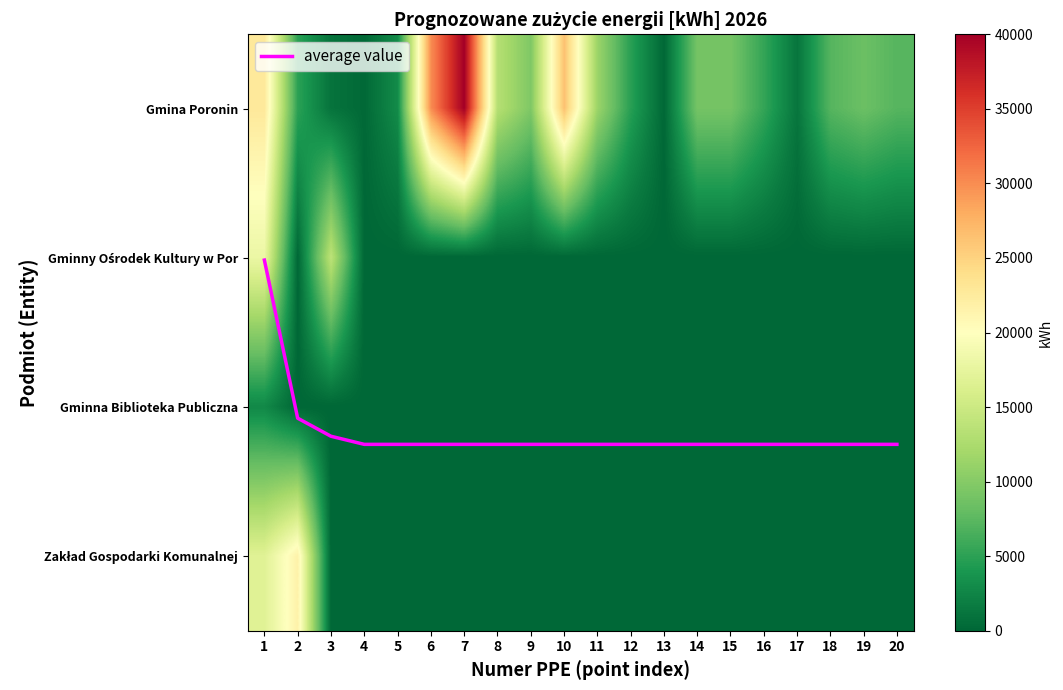

What is the sum of all Gminna Biblioteka Publiczna values?

2760.0